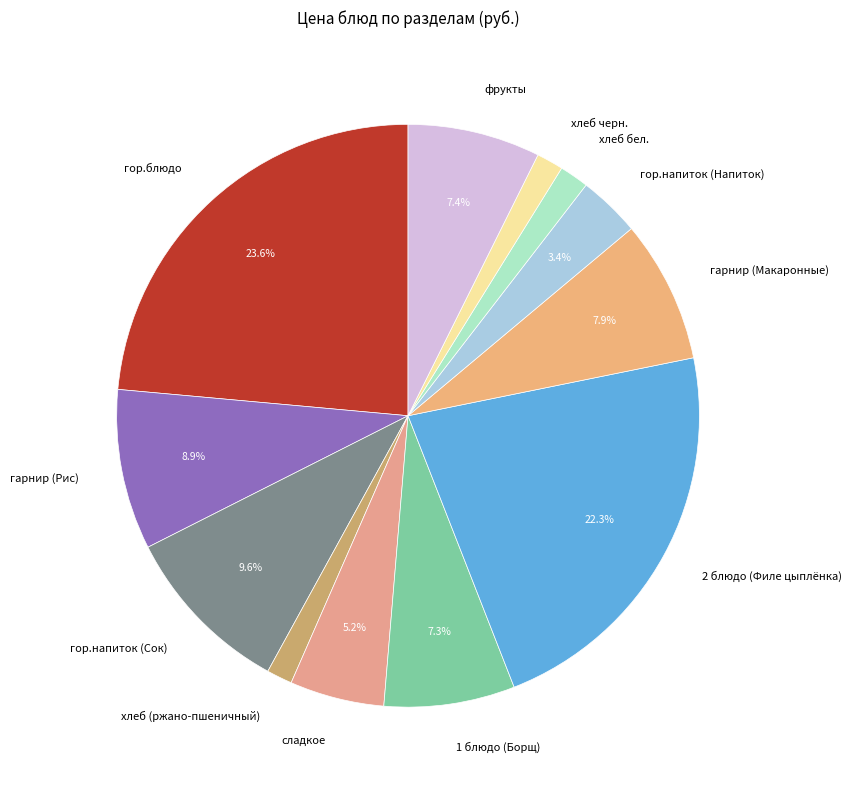

Do хлеб бел. and 2 блюдо (Филе цыплёнка) together represent more than half of the pie?

No